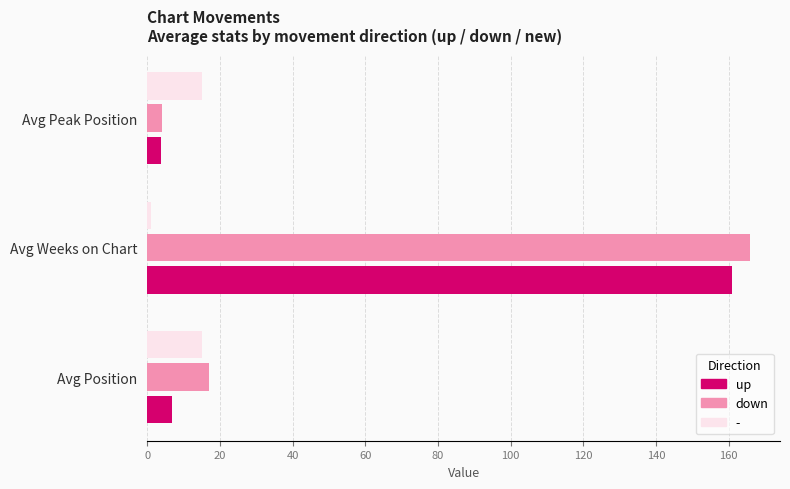

What is the average value of the up series?

57.2